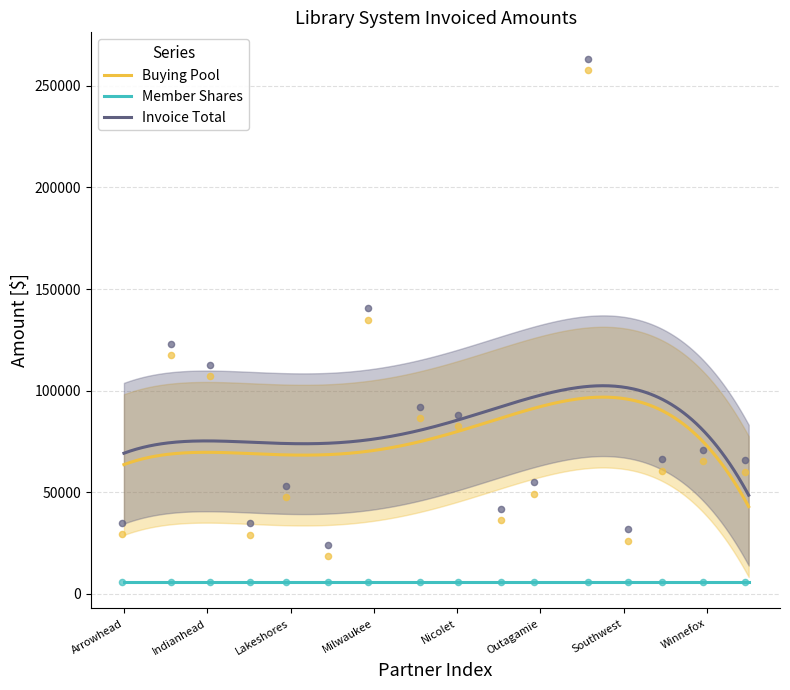

Which series has the largest total across all categories?

Invoice Total